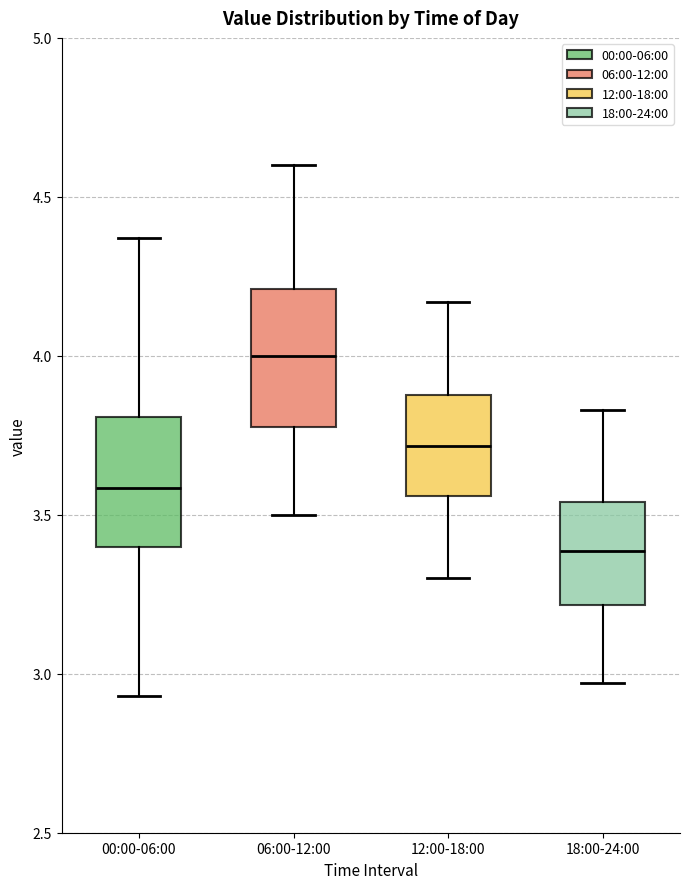

Reading left to right, transcribe this box plot: for each box, give where its median line is, the range the box spans, and where its two whiskers end, as read against the y-axis. The values are not printed on the chart, so give them approximately, as read against the axis.

00:00-06:00: median 3.60, box 3.40 to 3.80, whiskers 2.95 to 4.35
06:00-12:00: median 4.00, box 3.80 to 4.20, whiskers 3.50 to 4.60
12:00-18:00: median 3.70, box 3.55 to 3.90, whiskers 3.30 to 4.15
18:00-24:00: median 3.40, box 3.20 to 3.55, whiskers 2.95 to 3.85